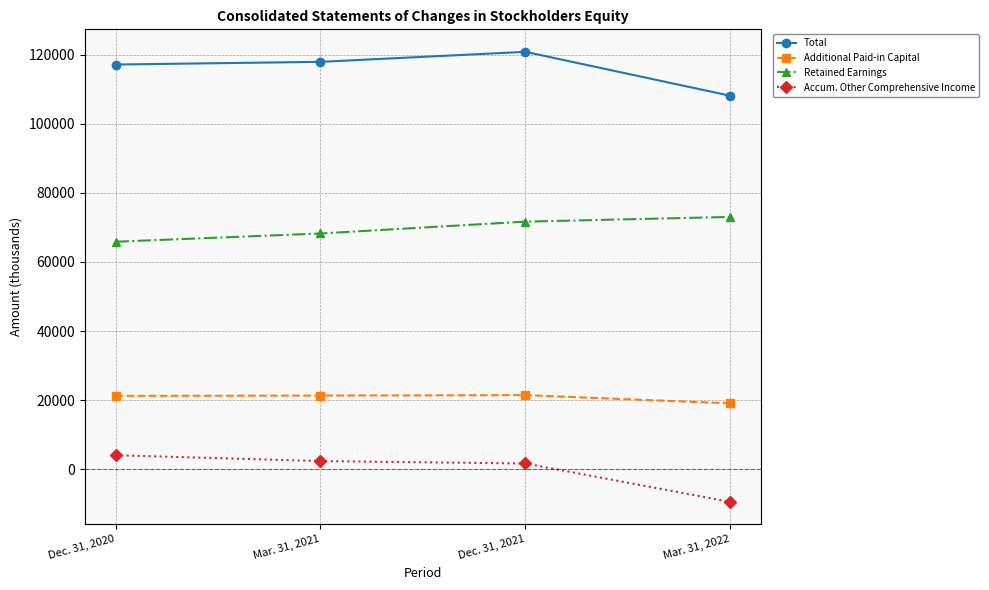

What is the label of the 3rd point from the right?

Mar. 31, 2021